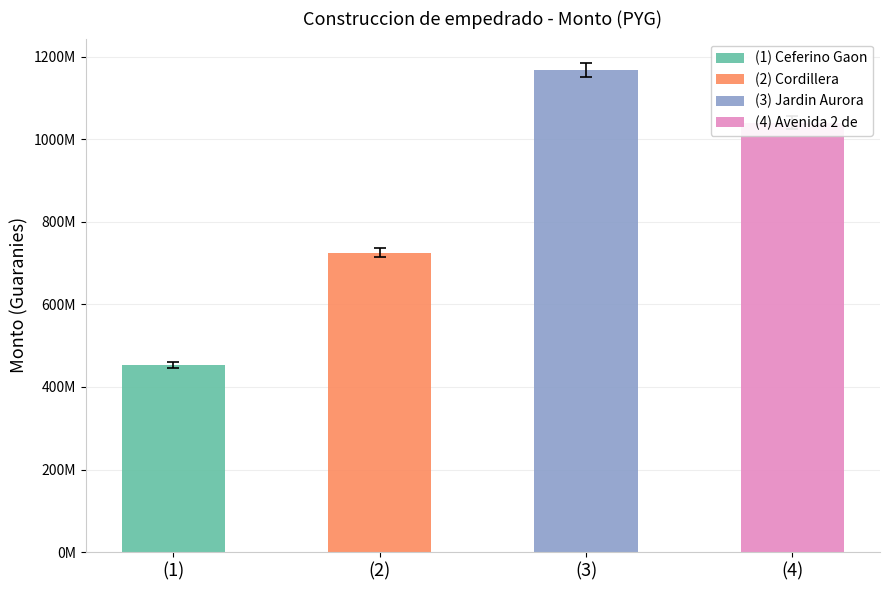

Reading left to right, what are all the values shown in this chart?

(1)=453478000	(2)=725464800	(3)=1167400200	(4)=1040591000